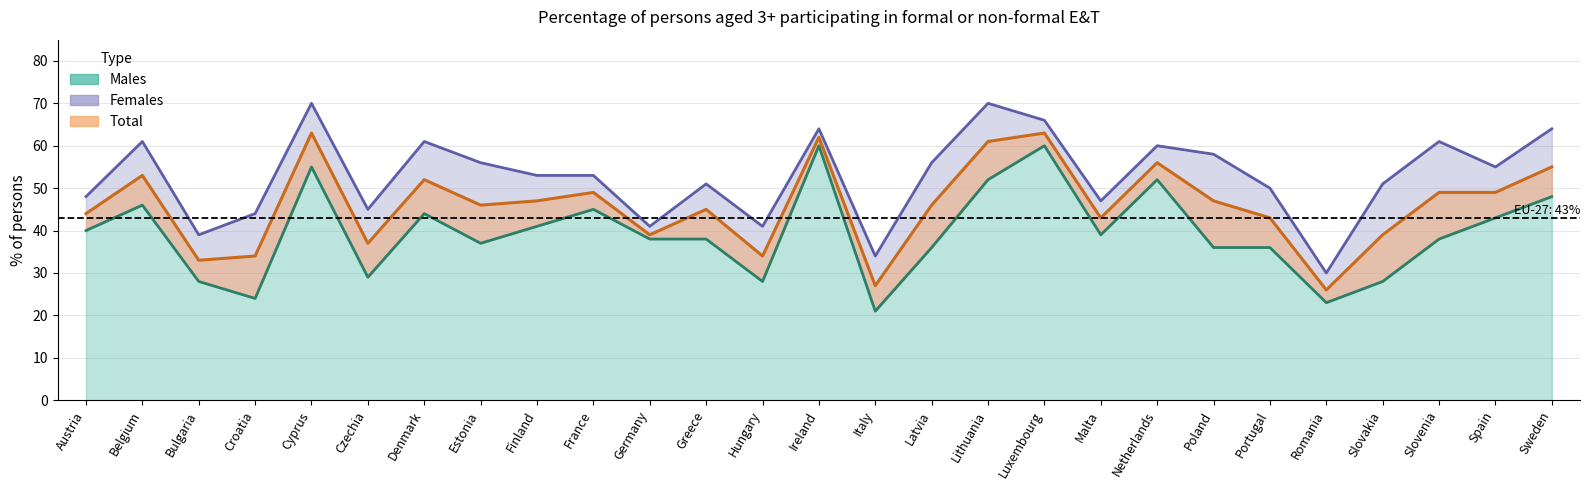

At which label does Total first exceed 46?

Belgium